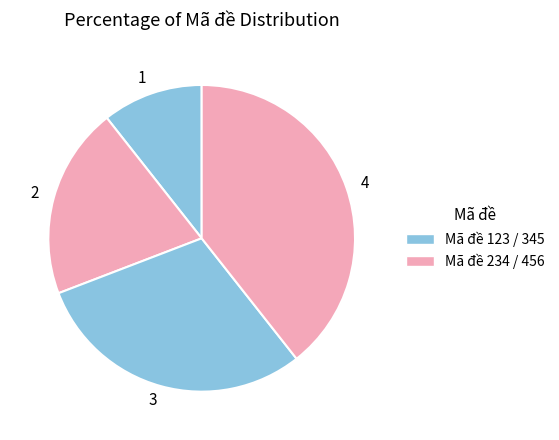

Do 1 and 3 together represent more than half of the pie?

No